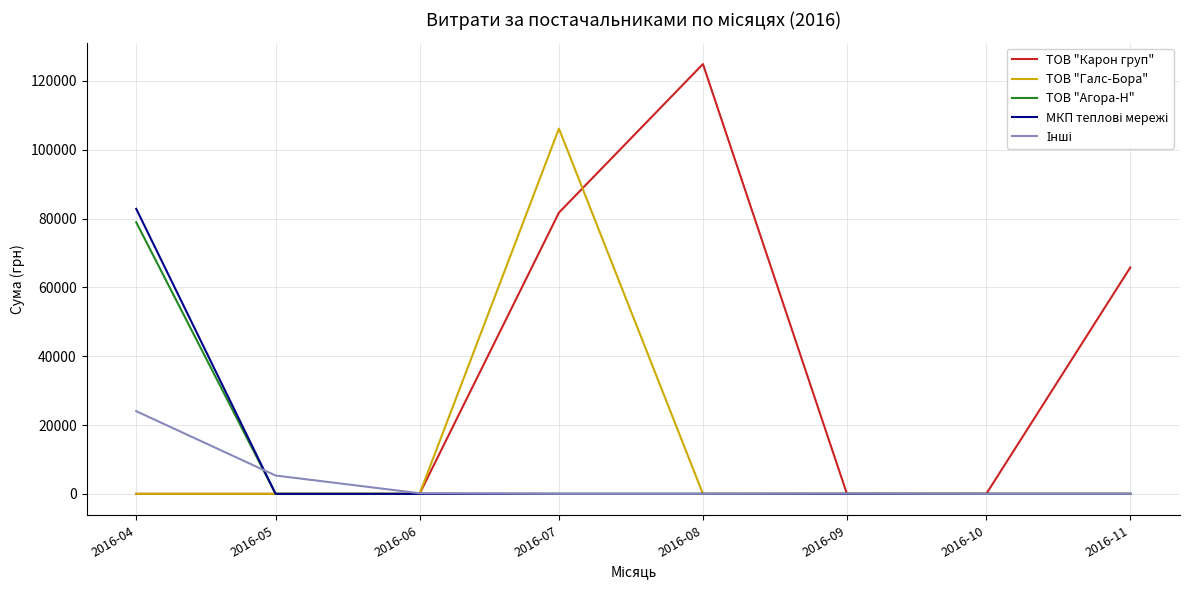

Which category has the highest value across all series?

2016-08